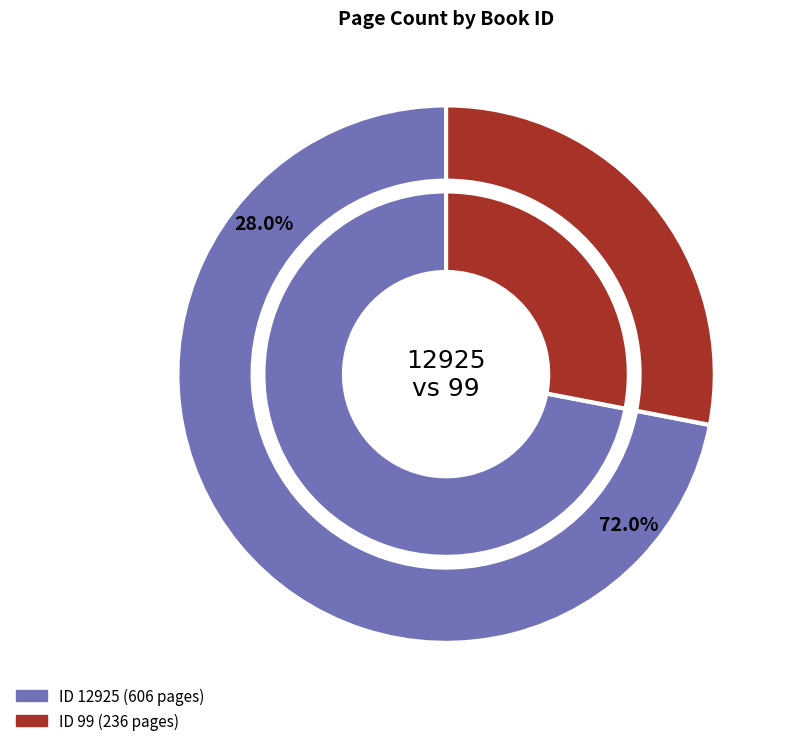

Between 12925 and 99, which is larger?

12925